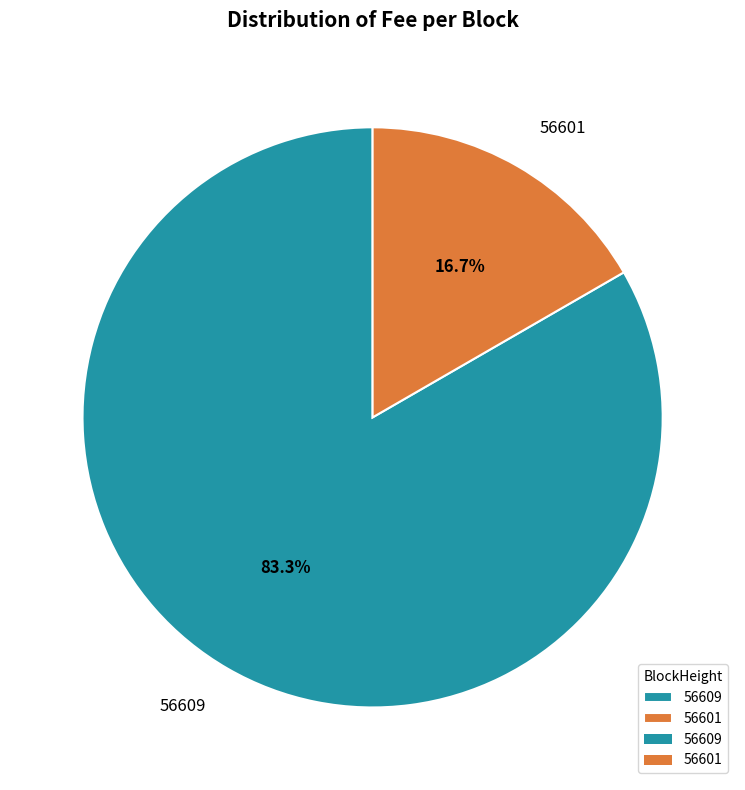

Which category has the smallest portion of the pie?

56601